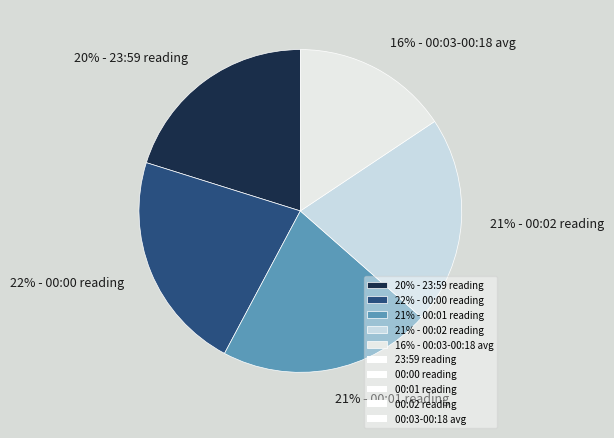

To the nearest percent, what is the difference between the 16% - 00:03-00:18 avg and 22% - 00:00 reading slice percentages?

6%